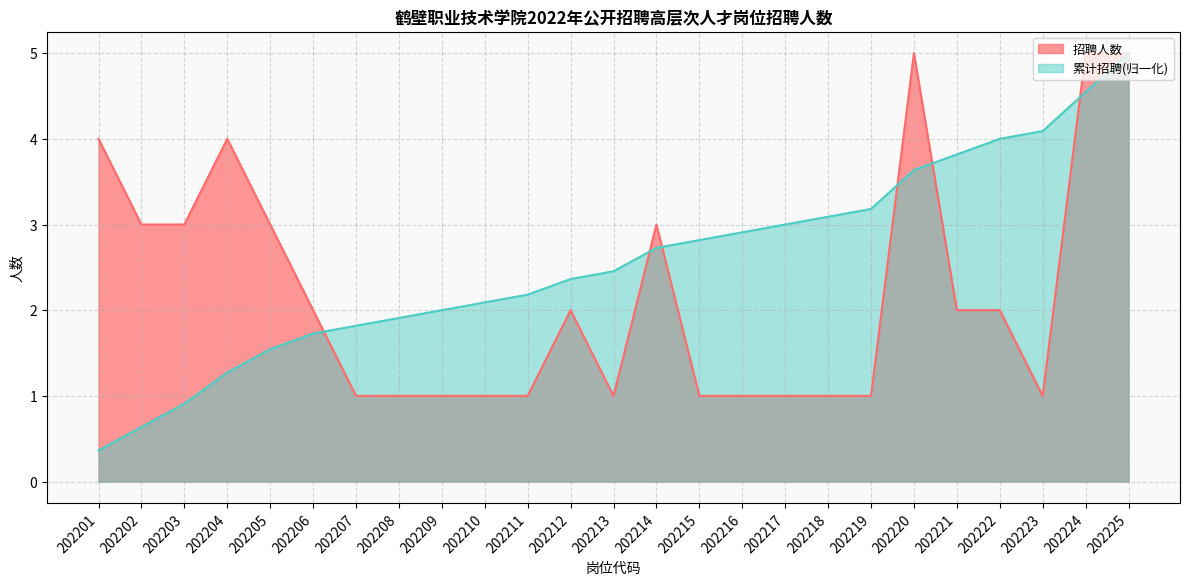

Rank the series by their maximum value, from lowest to highest.

招聘人数, 累计招聘